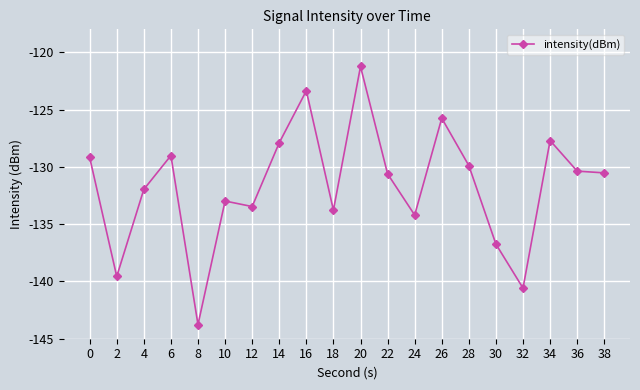

What is the difference between the maximum and minimum values?

22.5